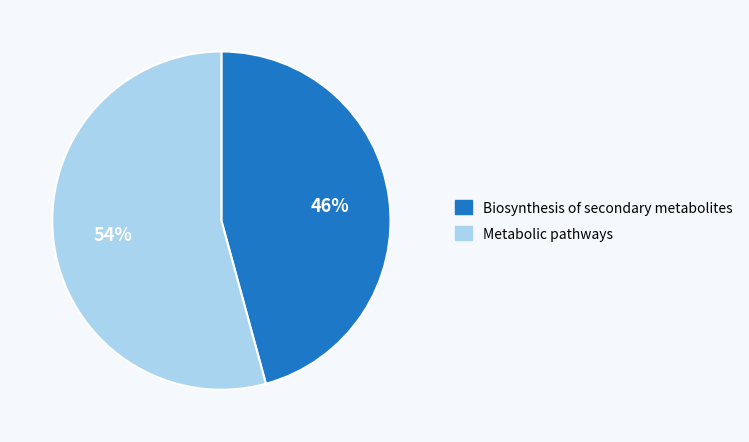

Rank the categories by value from lowest to highest.

Biosynthesis of secondary metabolites, Metabolic pathways